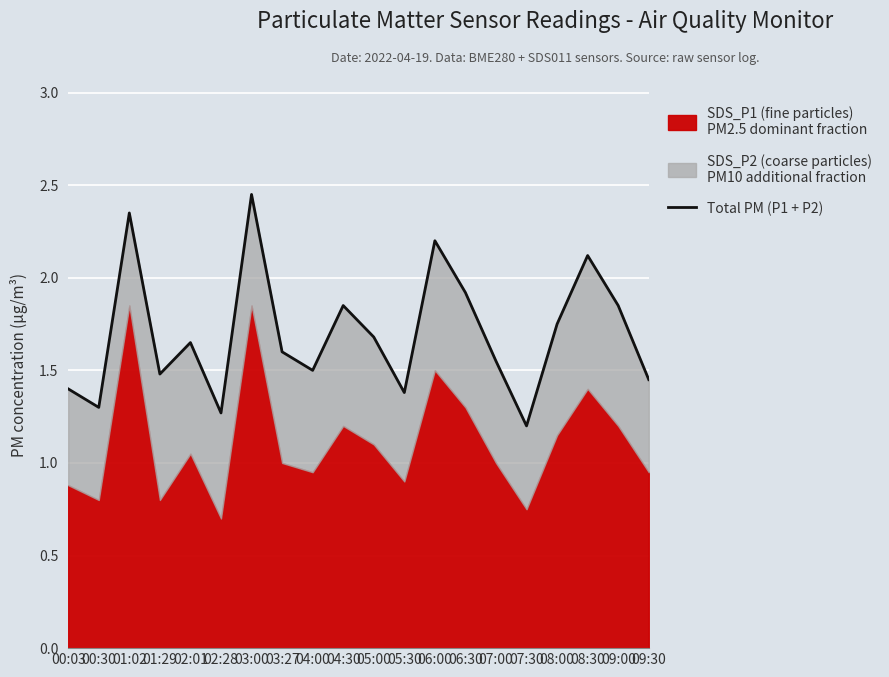

What is the sum of the values at 03:27 and 06:30?

3.5